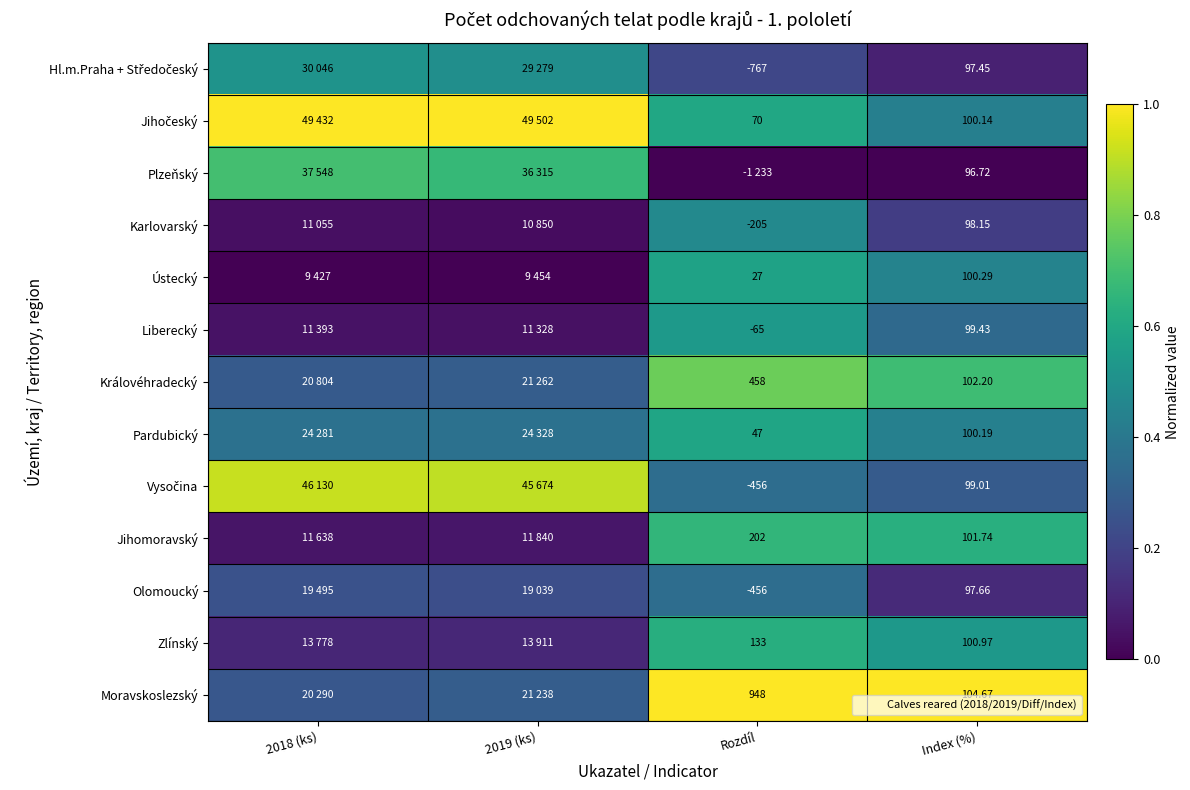

At how many categories does at least one series exceed 0?

4